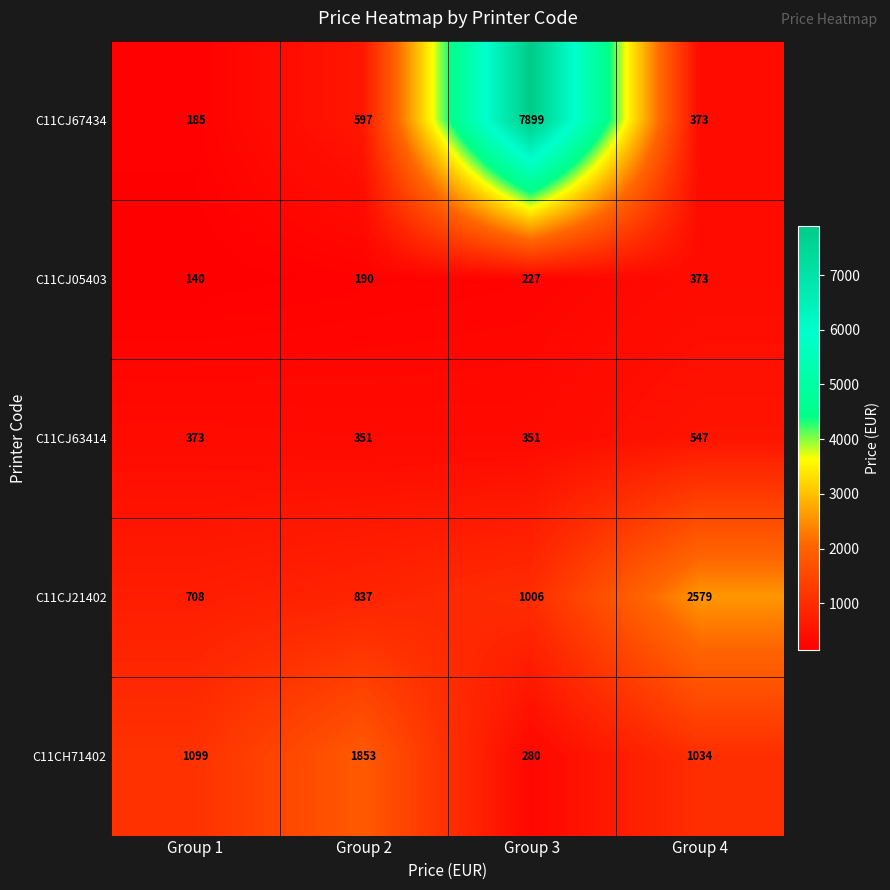

The C11CH71402 series shows 1099 at Group 1. True or false?

True